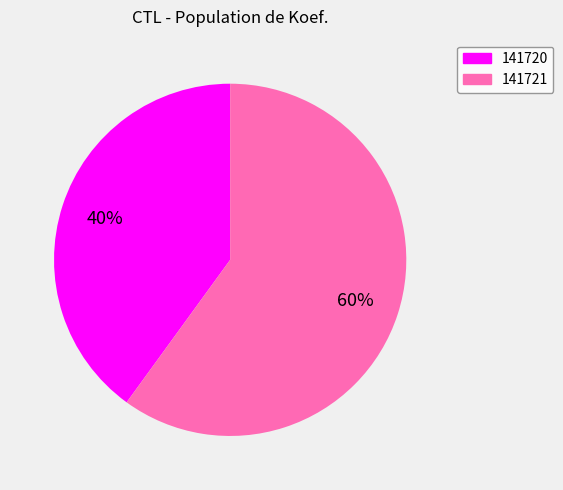

To the nearest percent, what is the difference between the largest and smallest slice percentages?

20%